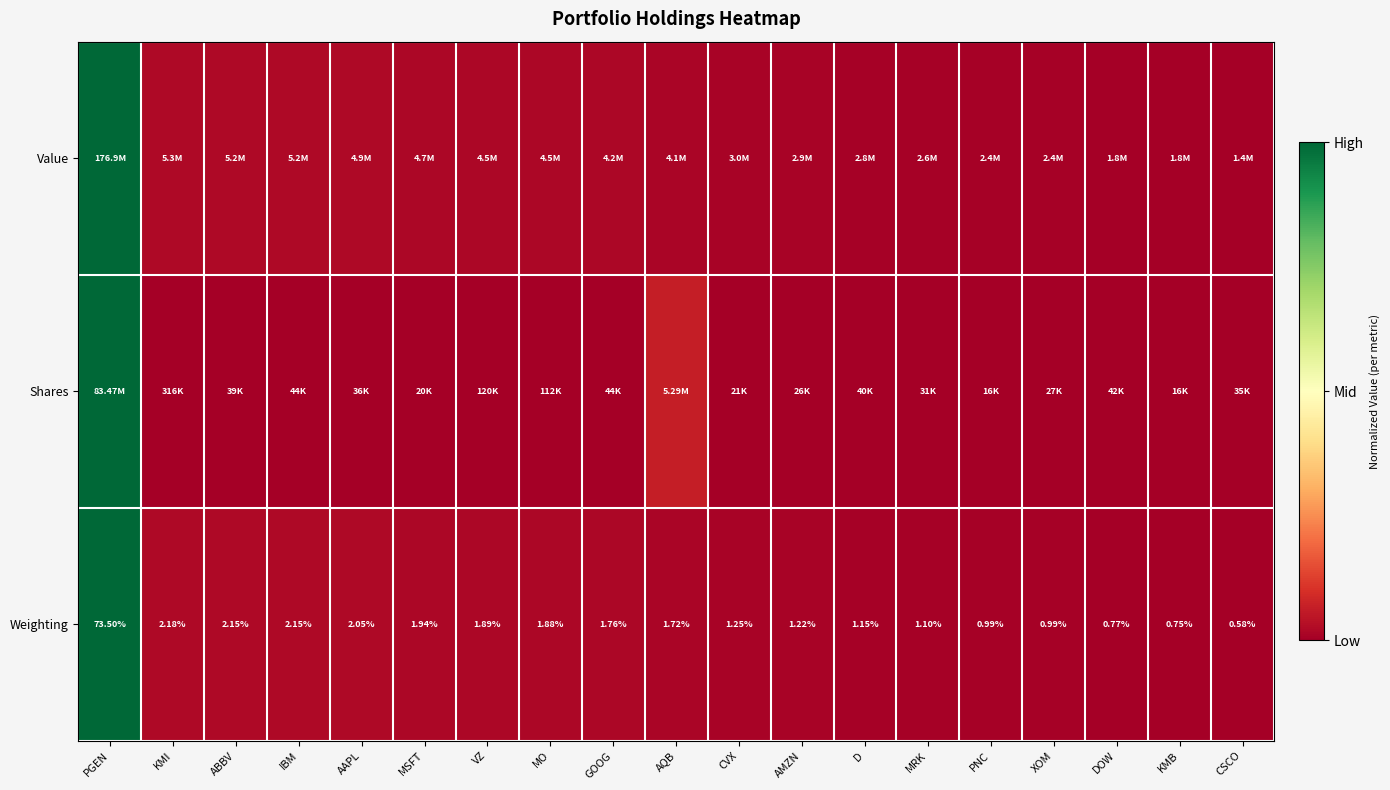

At which label does Weighting first exceed 1?

PGEN